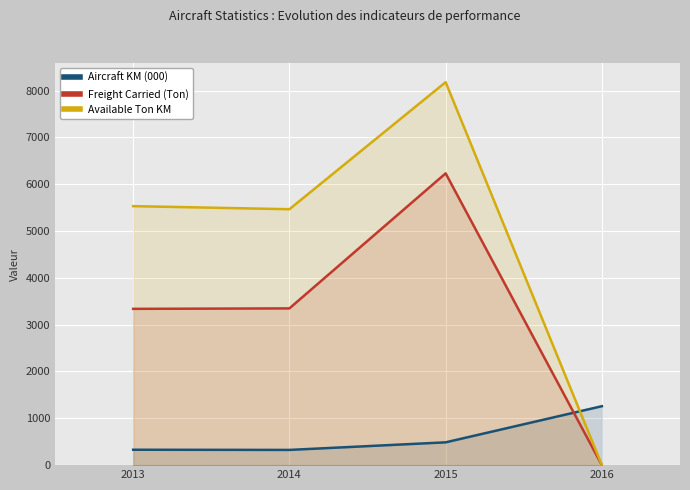

What is the average value of the Available Ton KM series?

4794